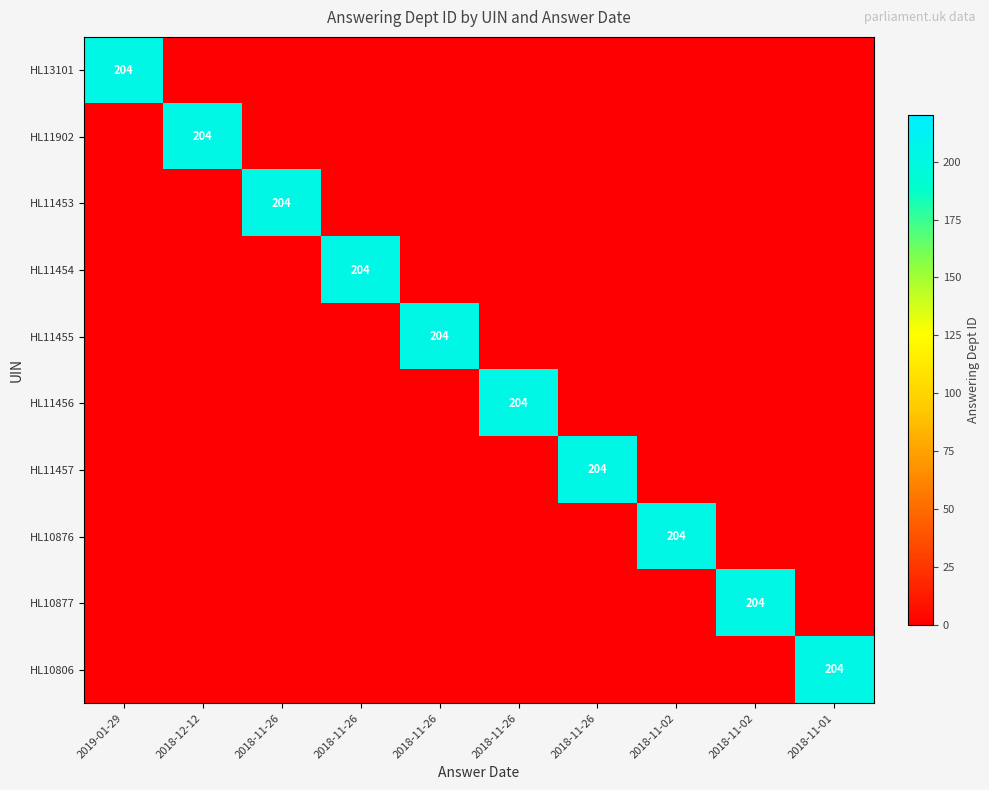

What is the difference between the highest and lowest values at 2018-11-26?

204